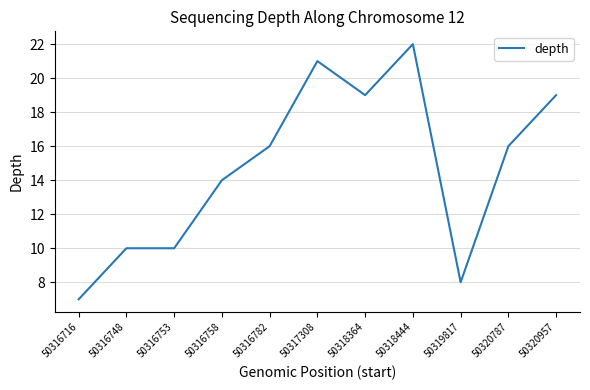

Which category has the lowest value across all series?

50316716